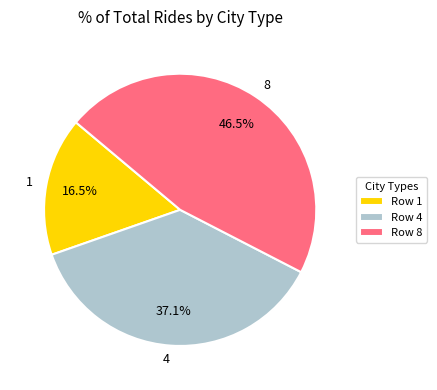

What portion of the pie excludes 4?

62.9%